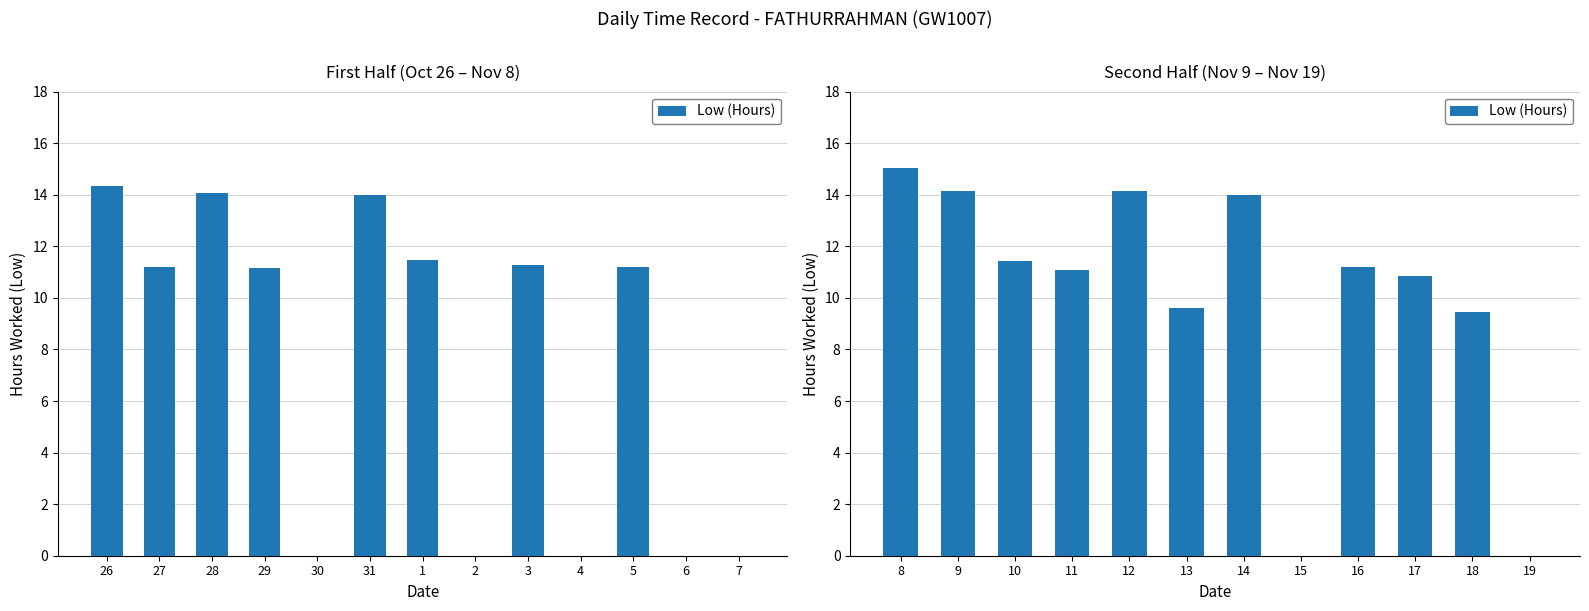

How many values are below 11?

5